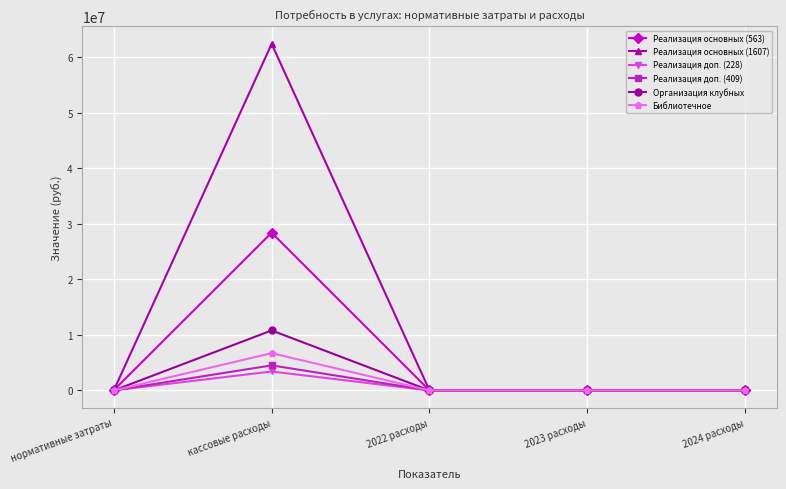

Which series changed the most between кассовые расходы and 2023 расходы?

Реализация основных (1607)